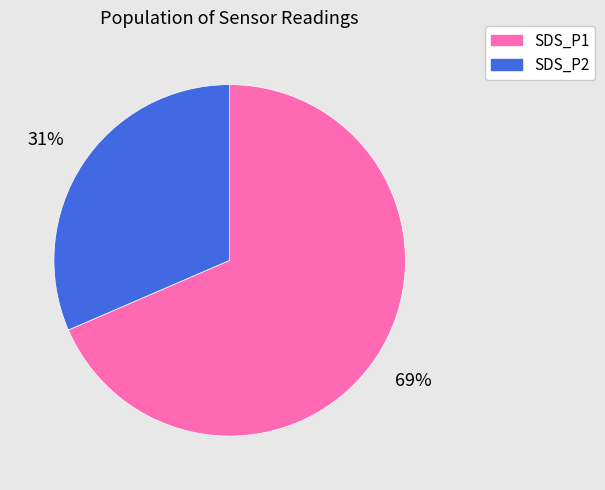

Combined, do SDS_P2 and SDS_P1 account for over 50%?

Yes